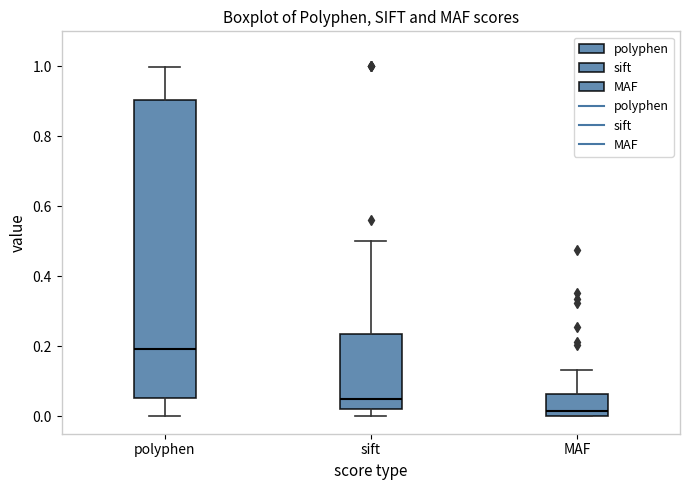

Which box is the tallest, from its lower edge to its upper edge?

polyphen